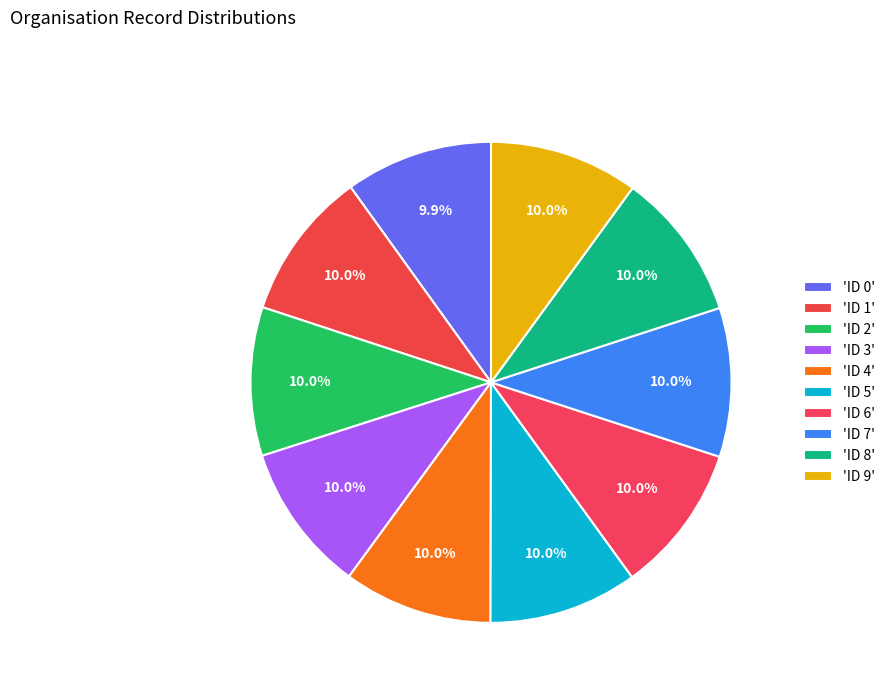

What is the smallest slice in the pie chart?

ID 0